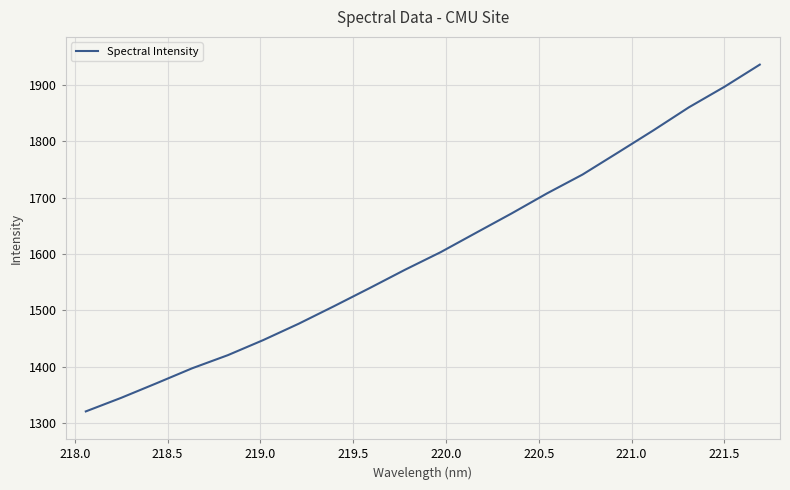

What is the difference between the maximum and minimum values?

615.4